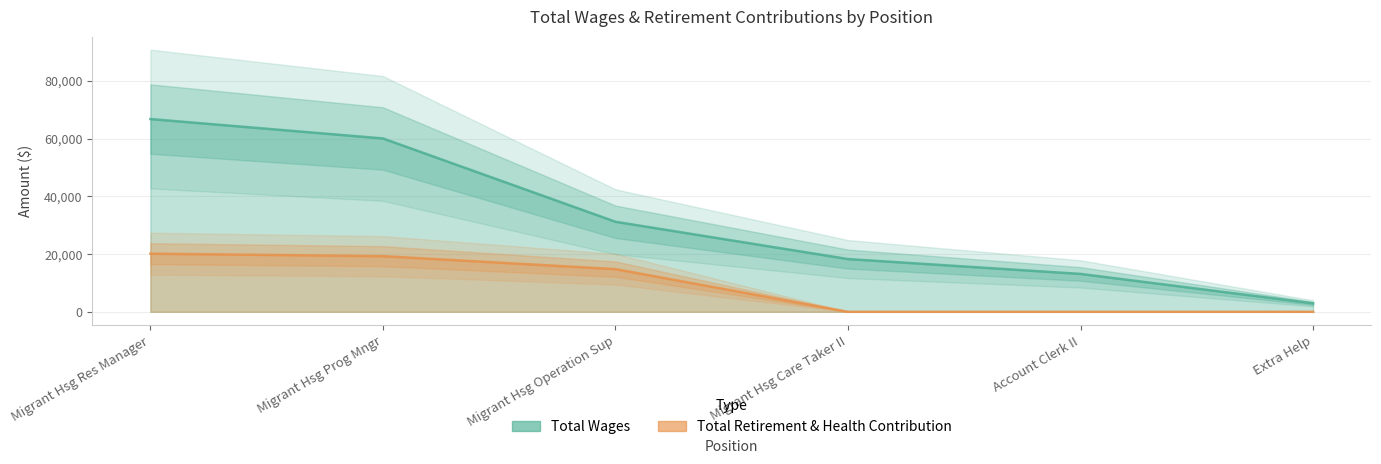

What is the approximate value of Total Wages at Migrant Hsg Operation Sup, to the nearest 10?

31180